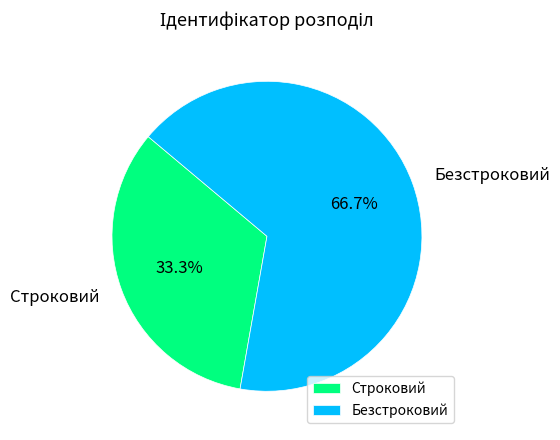

Is it true that Строковий is 27% of the pie?

False